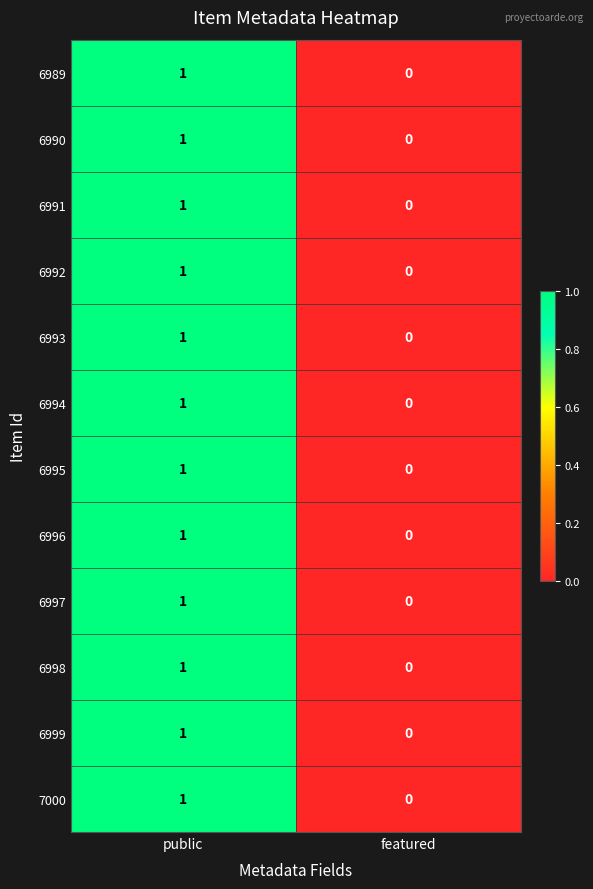

Which category has the lowest value in the 6991 series?

featured